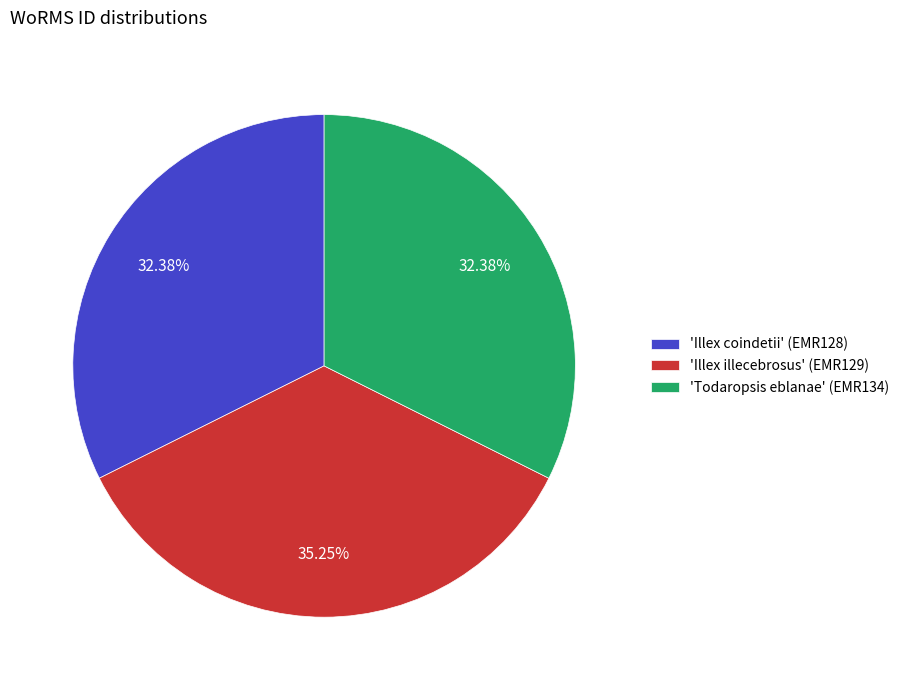

Approximately how many times larger is the value at 'Todaropsis eblanae' (EMR134) compared to 'Illex coindetii' (EMR128)?

1.0